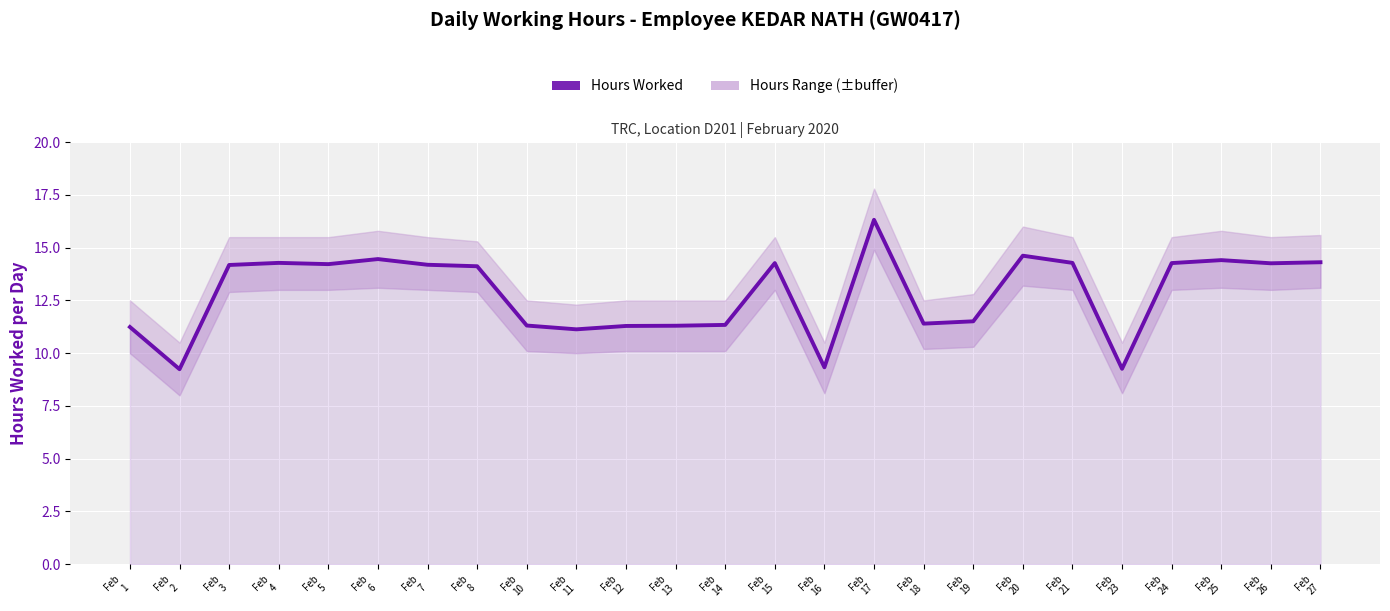

Between Feb
1 and Feb
25, which is larger?

Feb
25